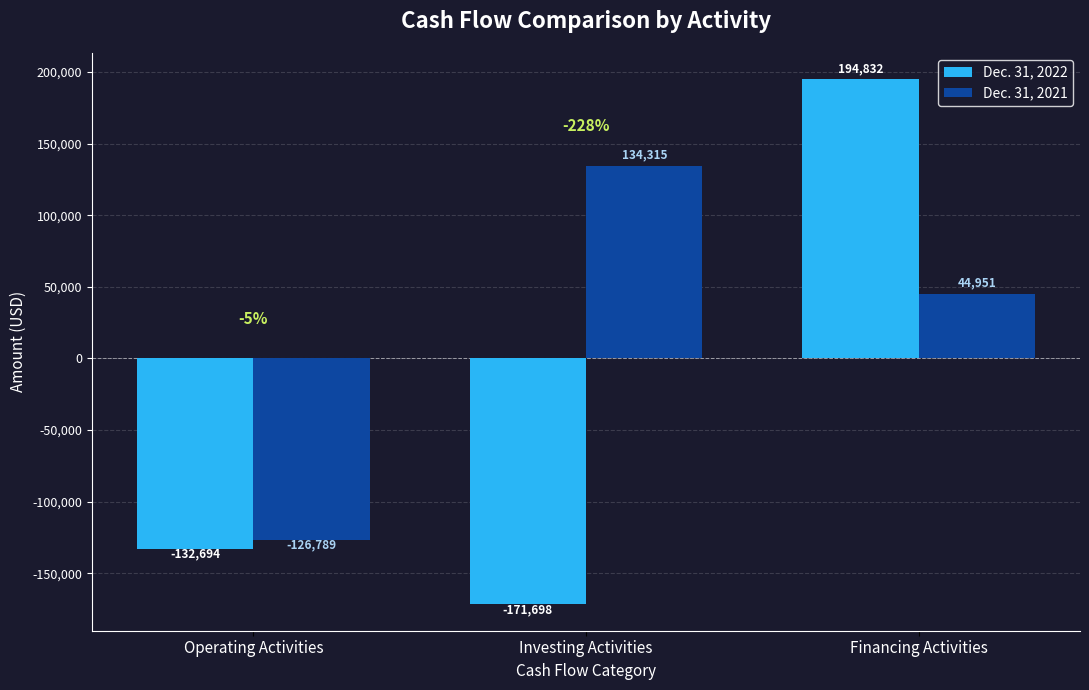

What is the average value of the Dec. 31, 2022 series?

-36520